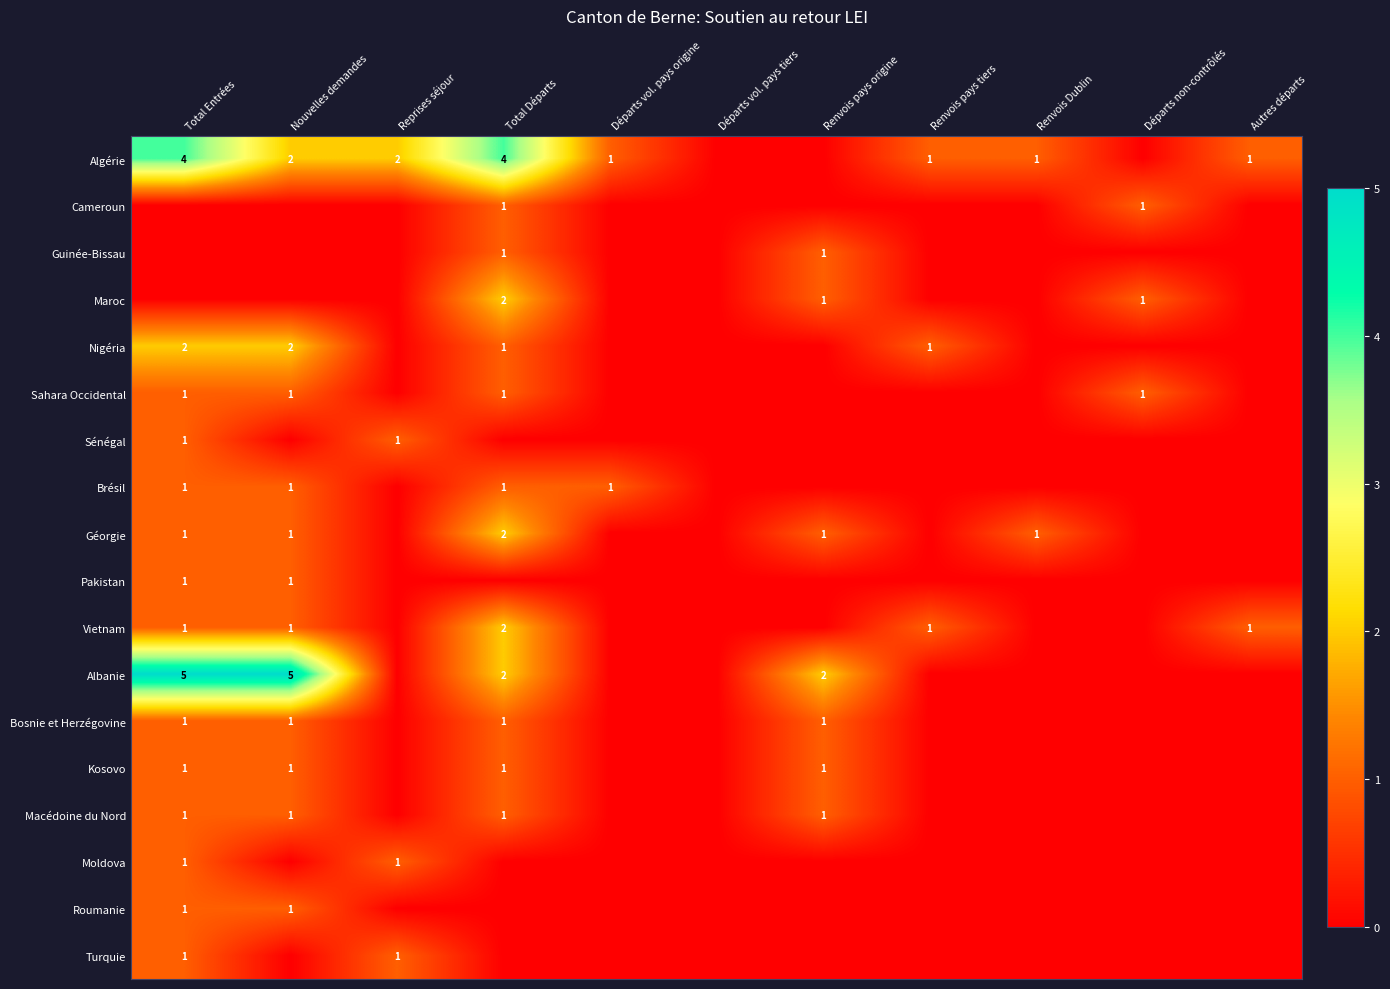

At which category does the chart reach its peak across all series?

Total Entrées